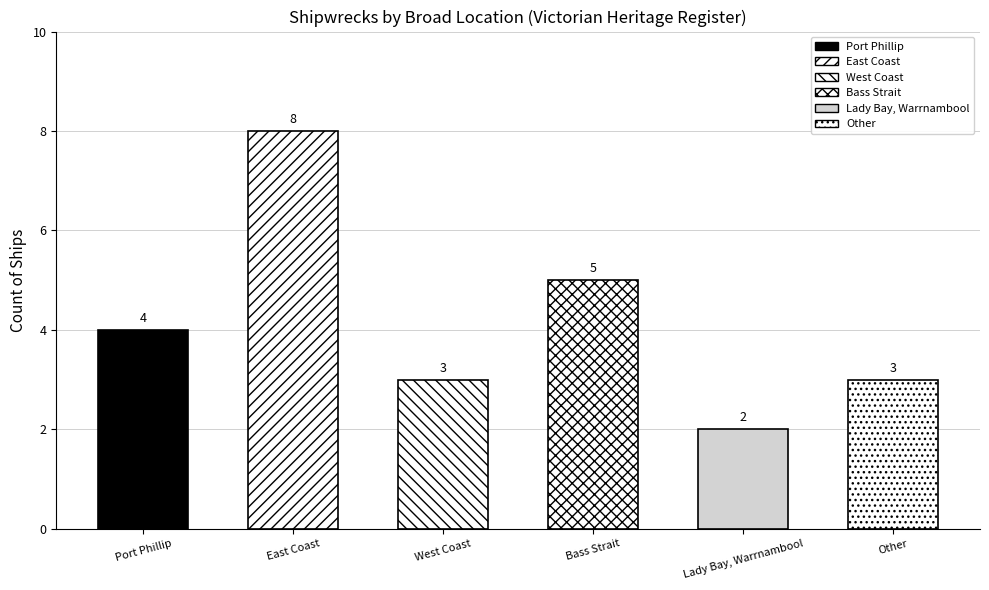

Which category has the highest value across all series?

East Coast